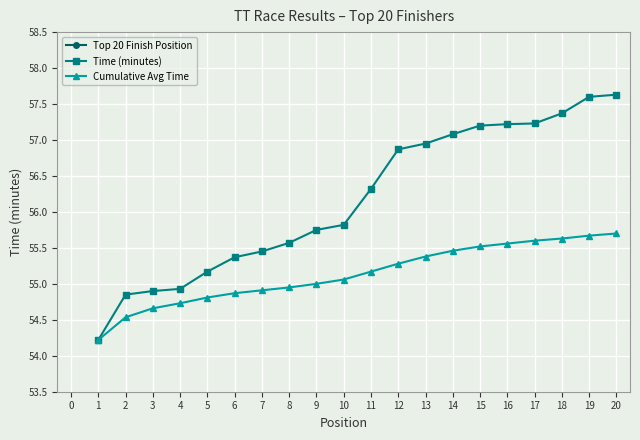

Reading right to left, list all the values displayed in this chart.

Top 20 Finish Position: 20.0	19.0	18.0	17.0	16.0	15.0	14.0	13.0	12.0	11.0	10.0	9.0	8.0	7.0	6.0	5.0	4.0	3.0	2.0	1.0
Time (minutes): 57.6	57.6	57.4	57.2	57.2	57.2	57.1	57.0	56.9	56.3	55.8	55.8	55.6	55.5	55.4	55.2	54.9	54.9	54.9	54.2
Cumulative Avg Time: 55.7	55.7	55.6	55.6	55.6	55.5	55.5	55.4	55.3	55.2	55.1	55.0	55.0	54.9	54.9	54.8	54.7	54.7	54.5	54.2